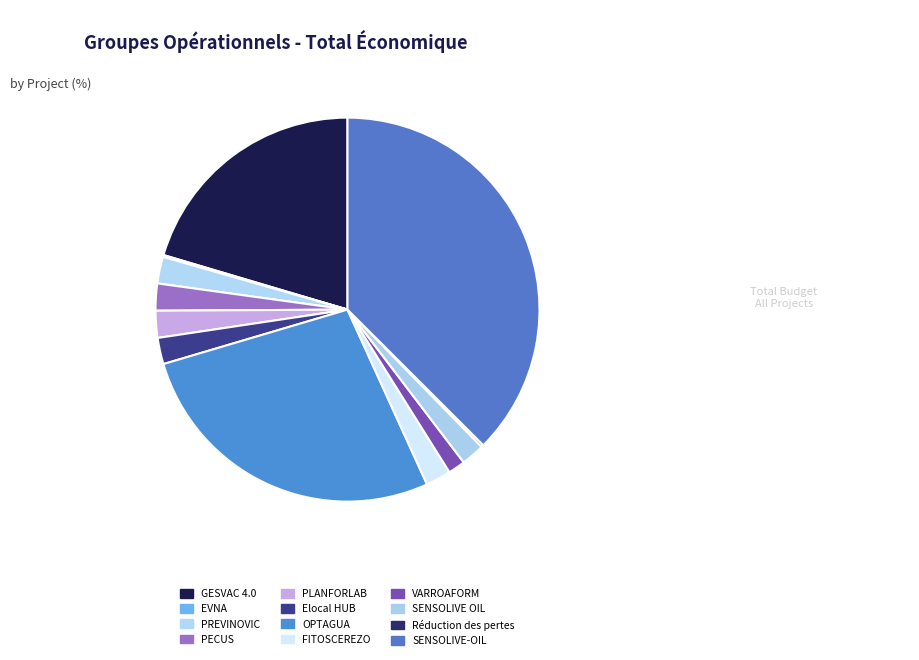

Does EVNA account for over 50% of the chart?

No